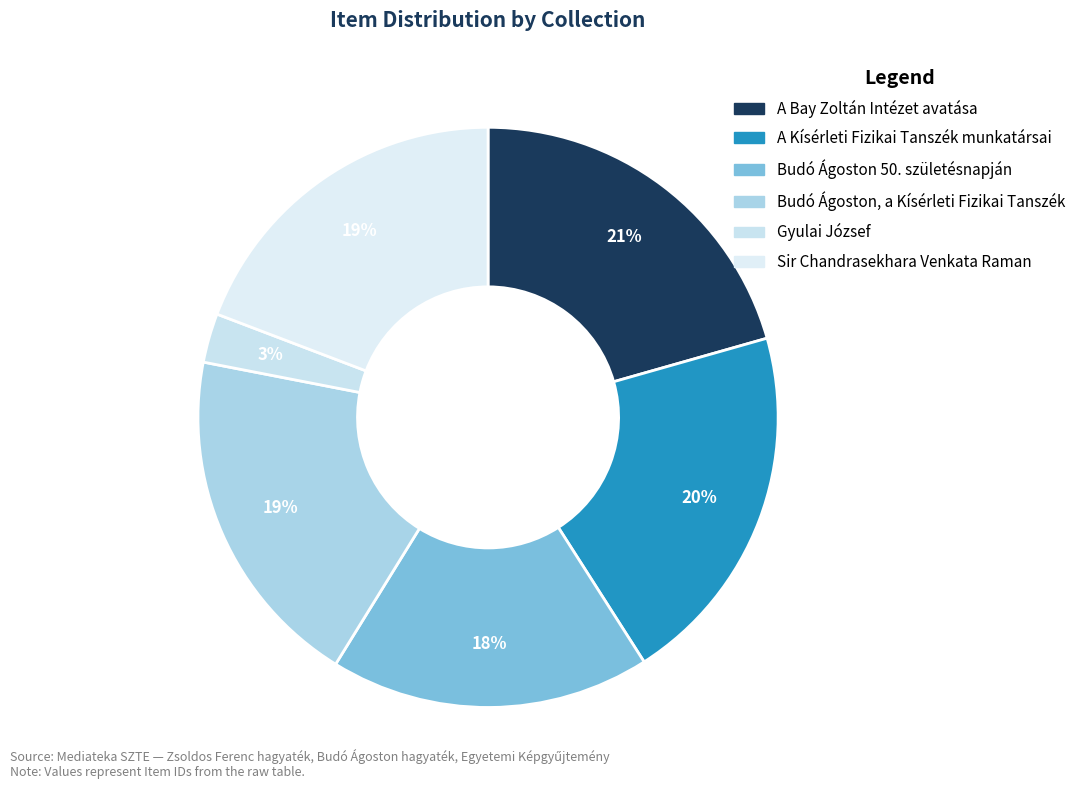

How many segments does this pie chart have?

6